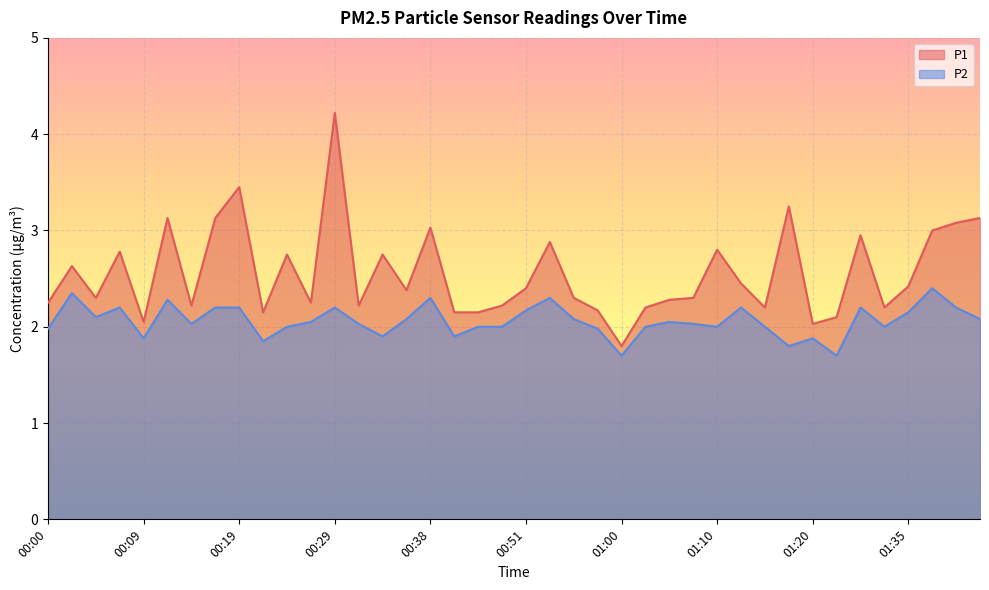

What is the difference between the maximum and second lowest values in the P1 series?

2.2